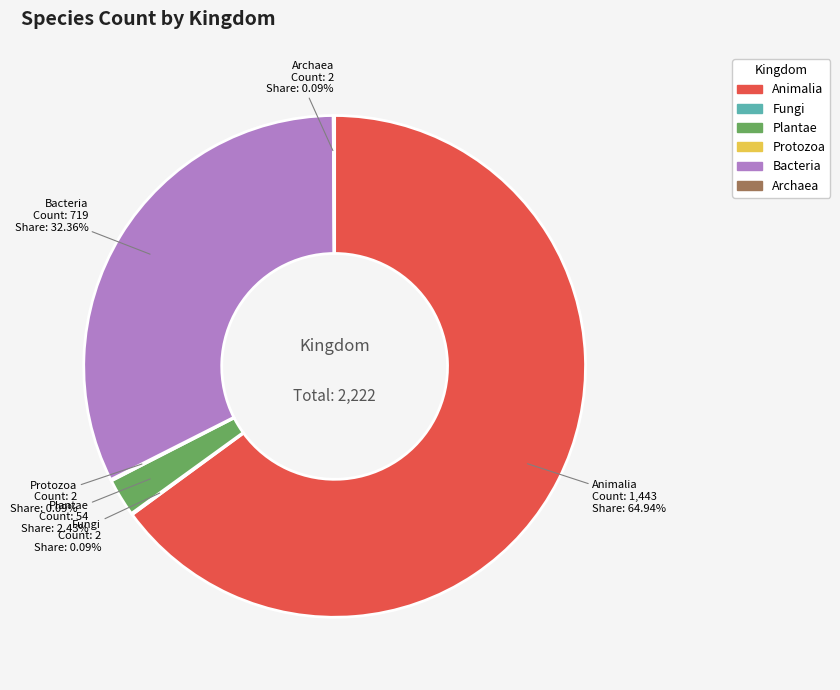

Does any single category account for the majority?

Yes